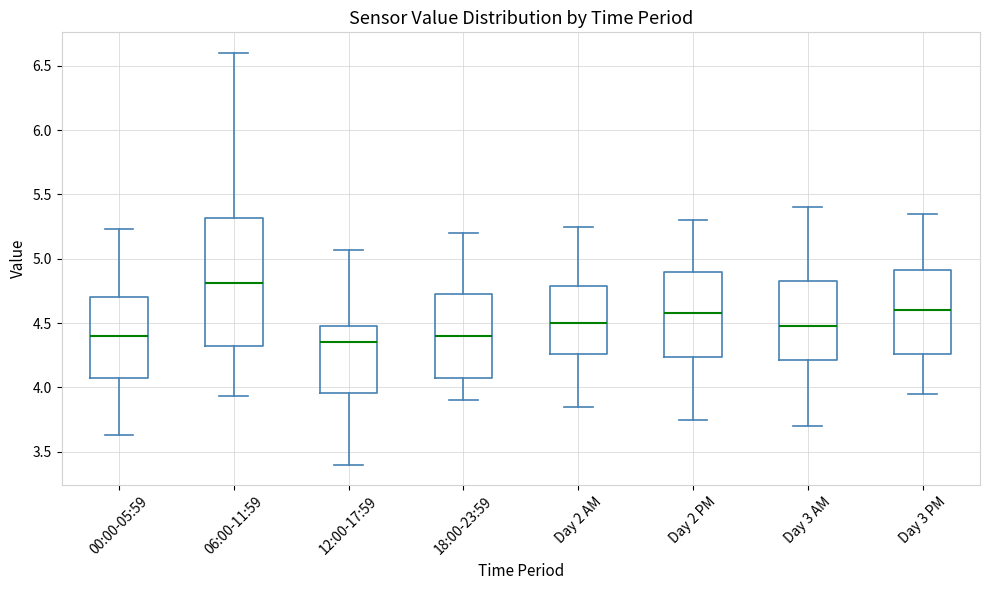

Reading left to right, read every box against the y-axis: the position of its median line, the range the box covers, and the ends of its whiskers. The values are not printed on the chart, so give them approximately, as read against the axis.

00:00-05:59: median 4.40, box 4.05 to 4.70, whiskers 3.65 to 5.25
06:00-11:59: median 4.80, box 4.35 to 5.30, whiskers 3.95 to 6.60
12:00-17:59: median 4.35, box 3.95 to 4.50, whiskers 3.40 to 5.05
18:00-23:59: median 4.40, box 4.10 to 4.75, whiskers 3.90 to 5.20
Day 2 AM: median 4.50, box 4.25 to 4.80, whiskers 3.85 to 5.25
Day 2 PM: median 4.60, box 4.25 to 4.90, whiskers 3.75 to 5.30
Day 3 AM: median 4.50, box 4.20 to 4.85, whiskers 3.70 to 5.40
Day 3 PM: median 4.60, box 4.25 to 4.90, whiskers 3.95 to 5.35